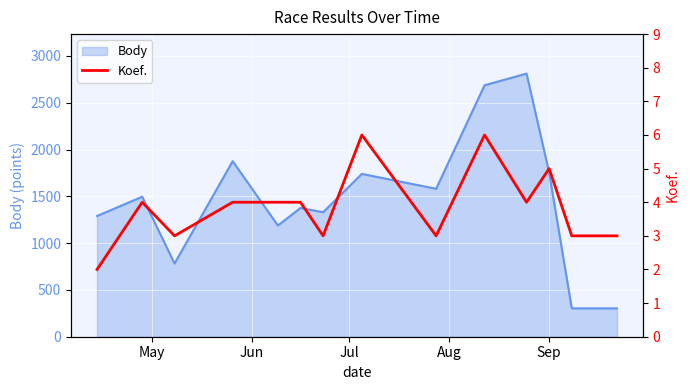

What is the minimum value shown in the chart?

2